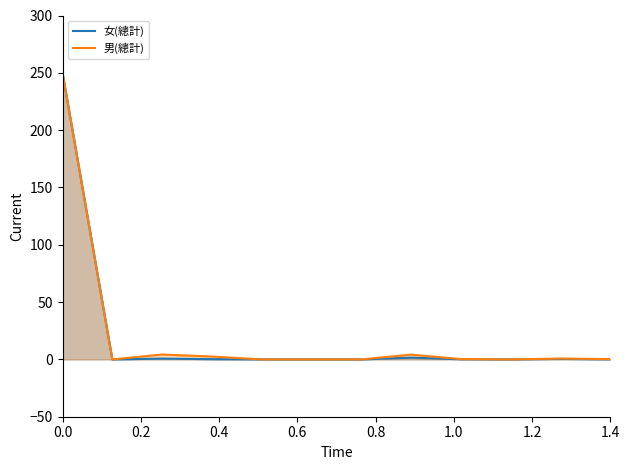

What is the value of the 女(總計) point at the 4th from the left?

0.2